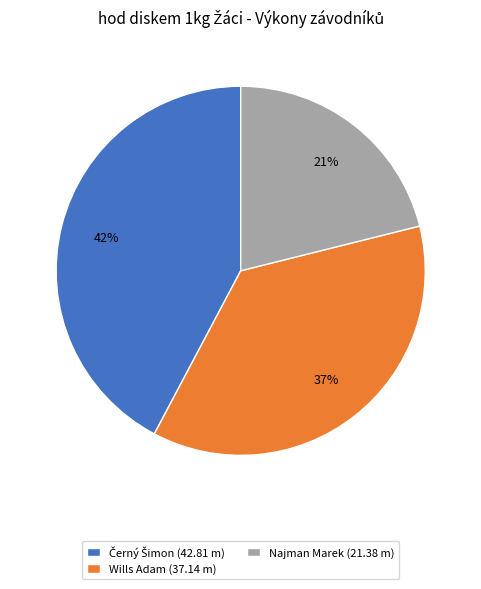

Is the sum of Najman Marek and Wills Adam greater than half?

Yes